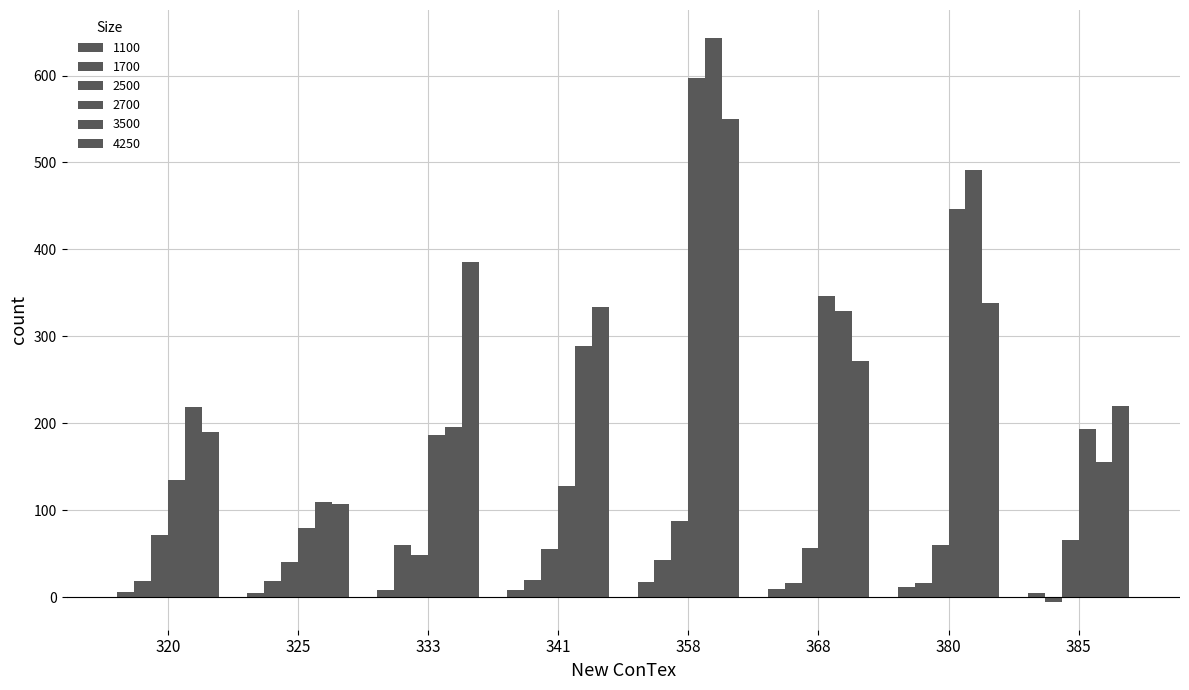

Reading left to right, extract all data points from this chart.

1100: 6	5	8	8	17	10	12	5
1700: 19	19	60	20	43	16	16	-5
2500: 71	40	49	55	88	57	60	66
2700: 135	80	187	128	597	347	446	193
3500: 219	110	196	289	643	329	491	155
4250: 190	107	385	334	550	272	338	220